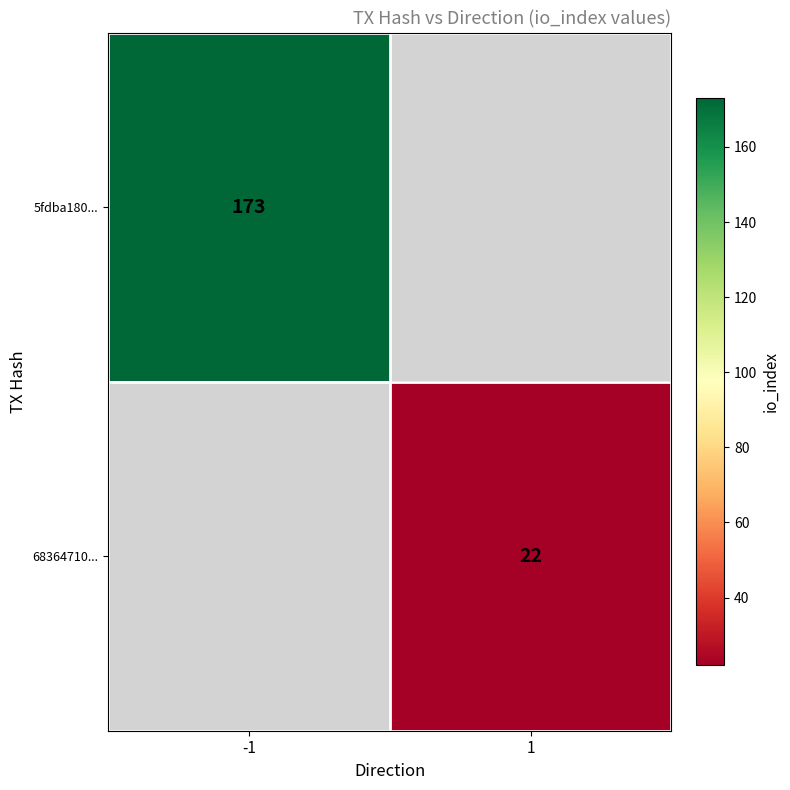

The value of 68364710... at 1 is 22. True or false?

True